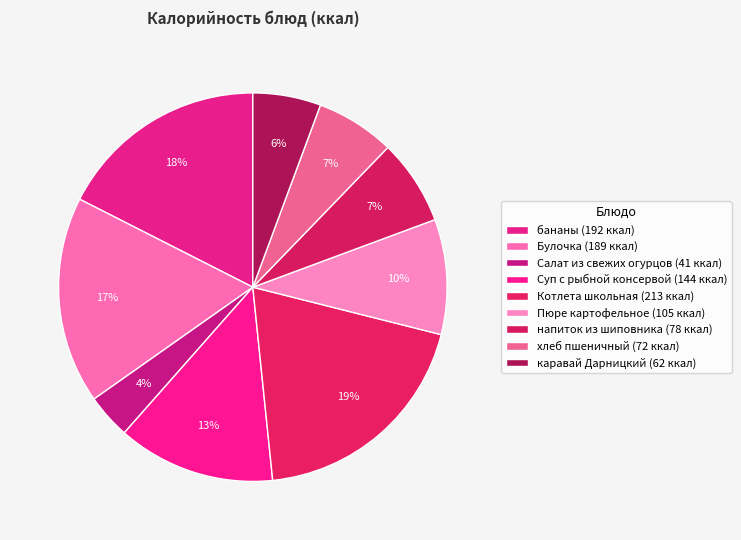

Is there any slice that represents more than half of the pie?

No